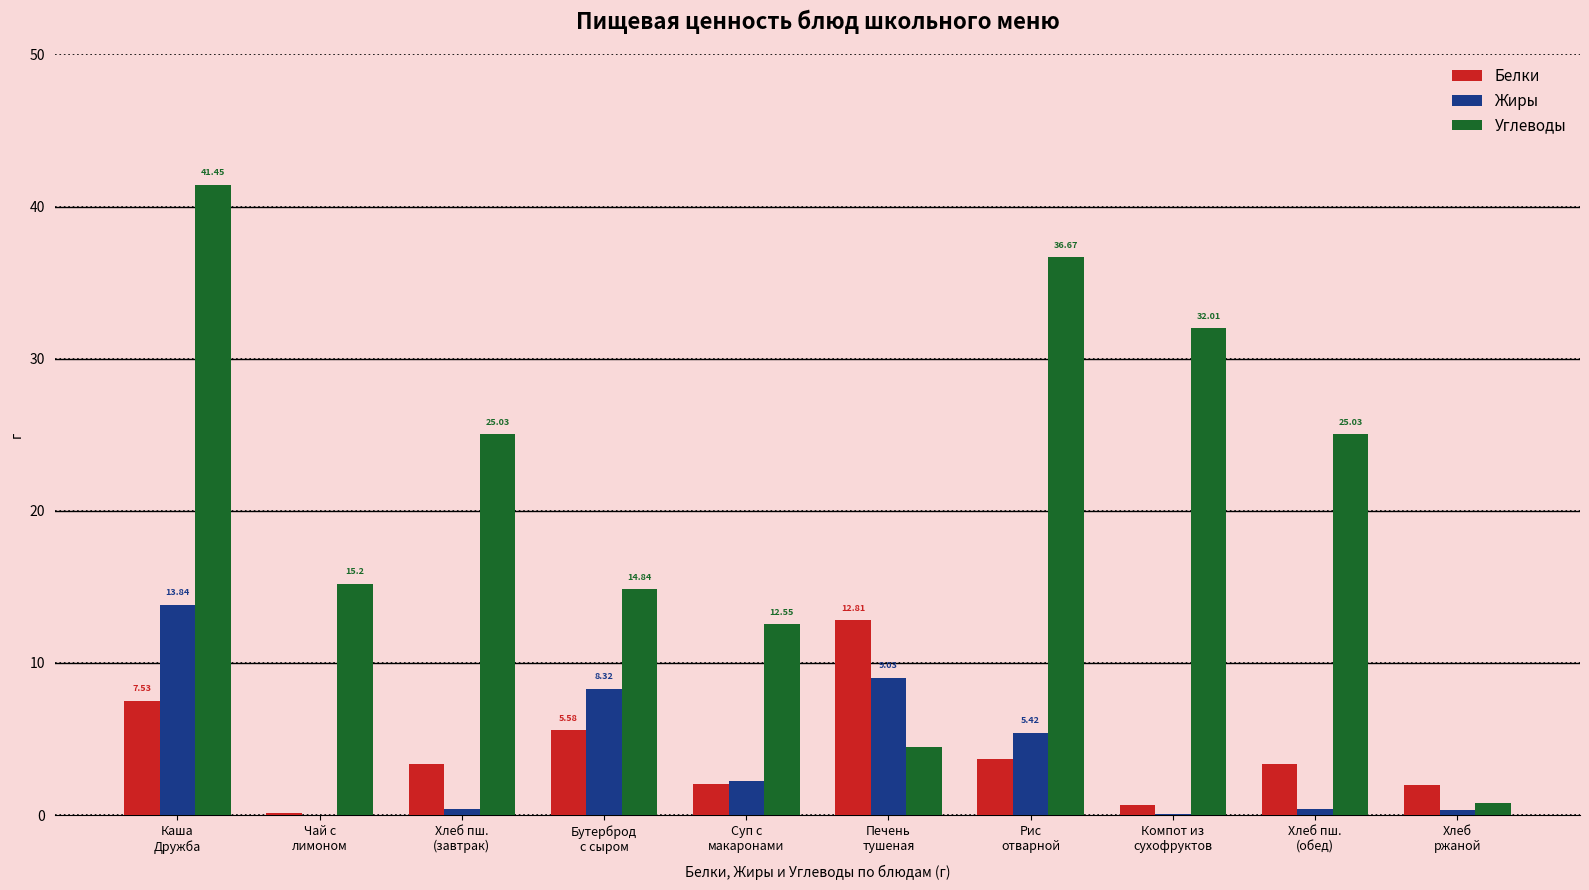

What is the sum of the Углеводы values at Хлеб пш.
(завтрак) and Печень
тушеная?

29.5